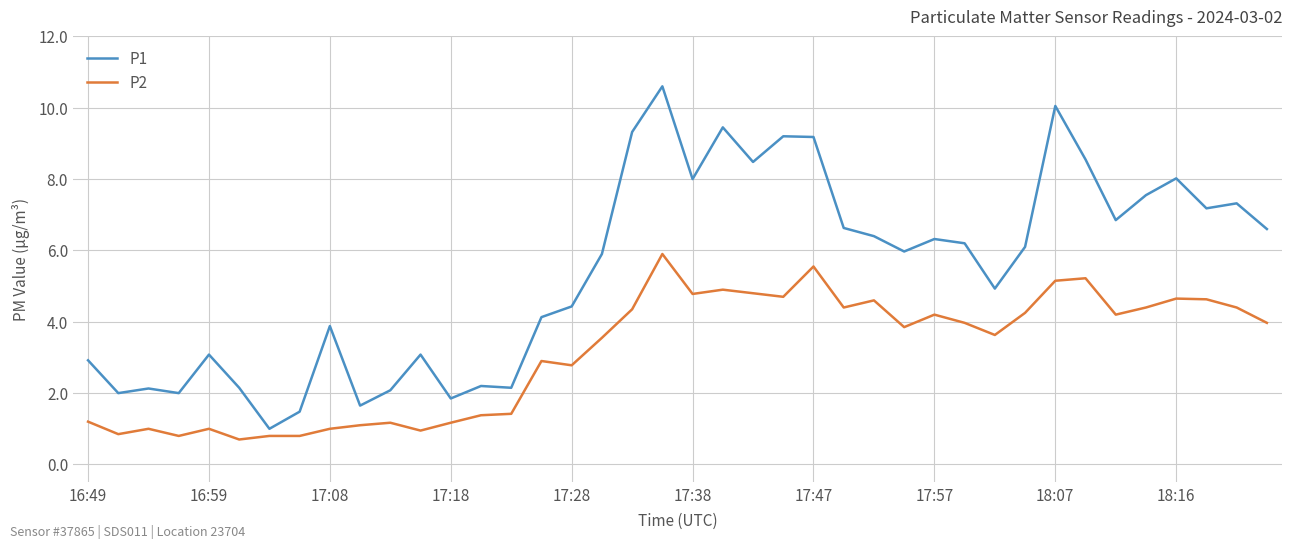

In P1, how many points are lower than both neighbors (excluding endpoints)?

12